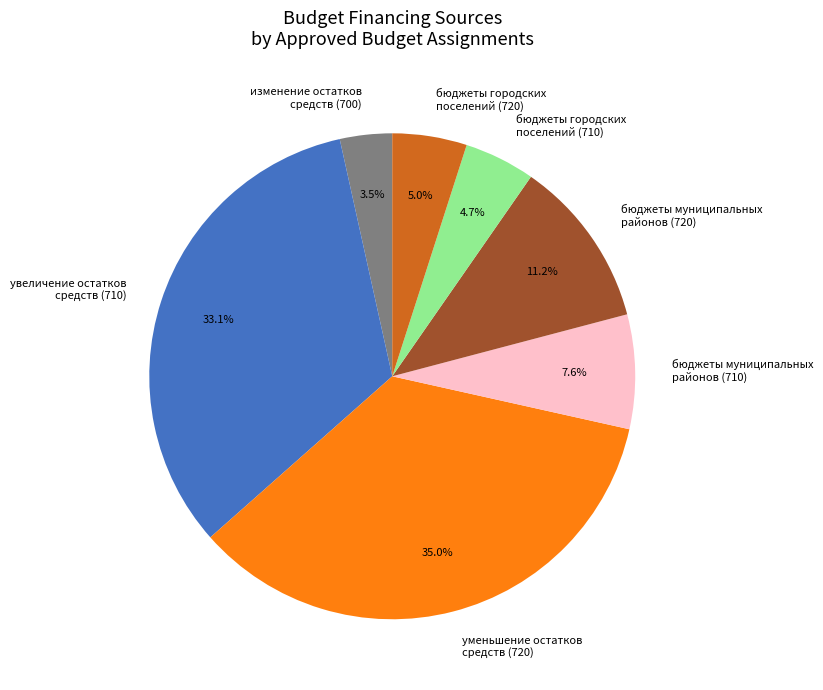

Which slice is the smallest?

изменение остатков средств (700)